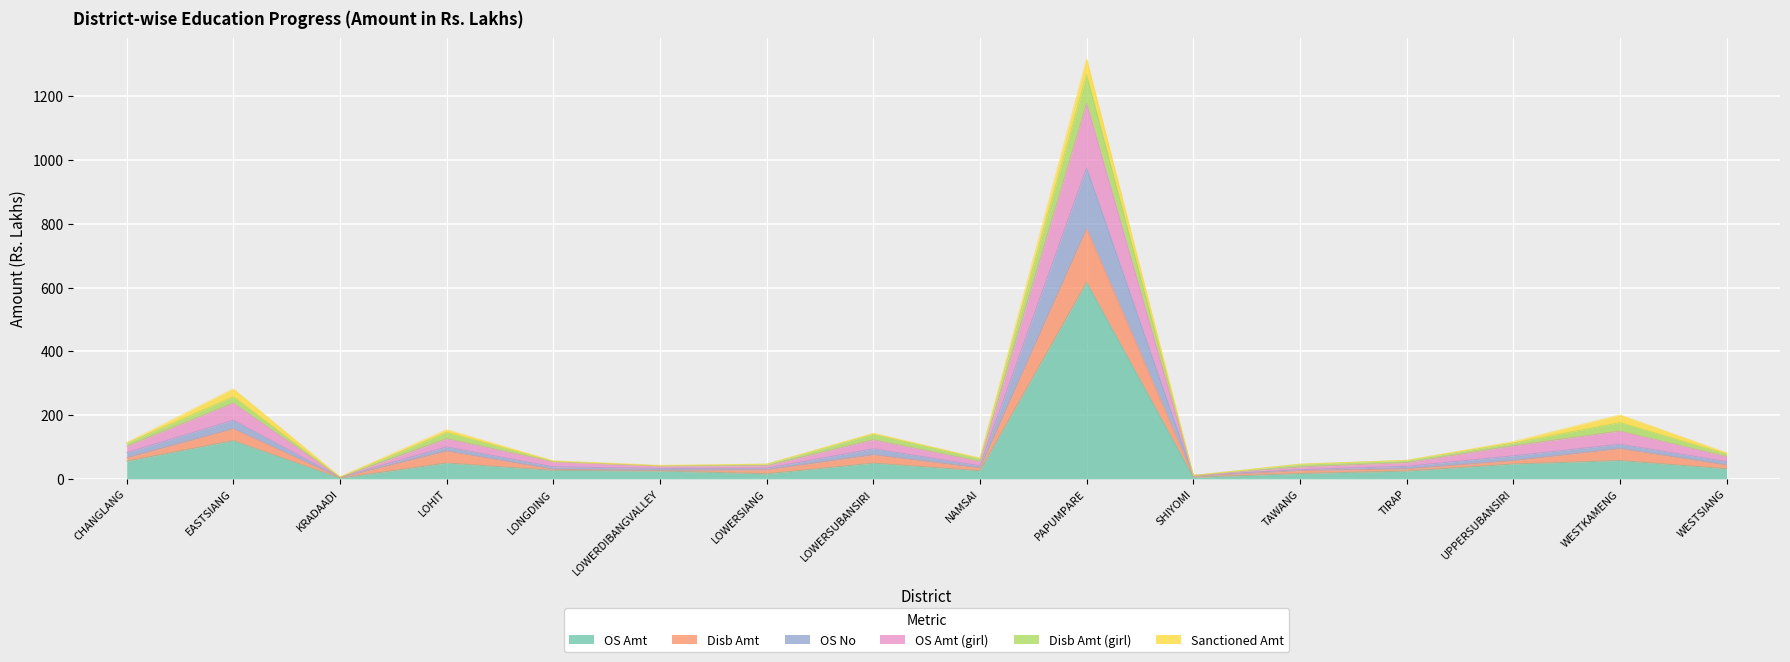

What is the maximum value for OS Amt?

616.0